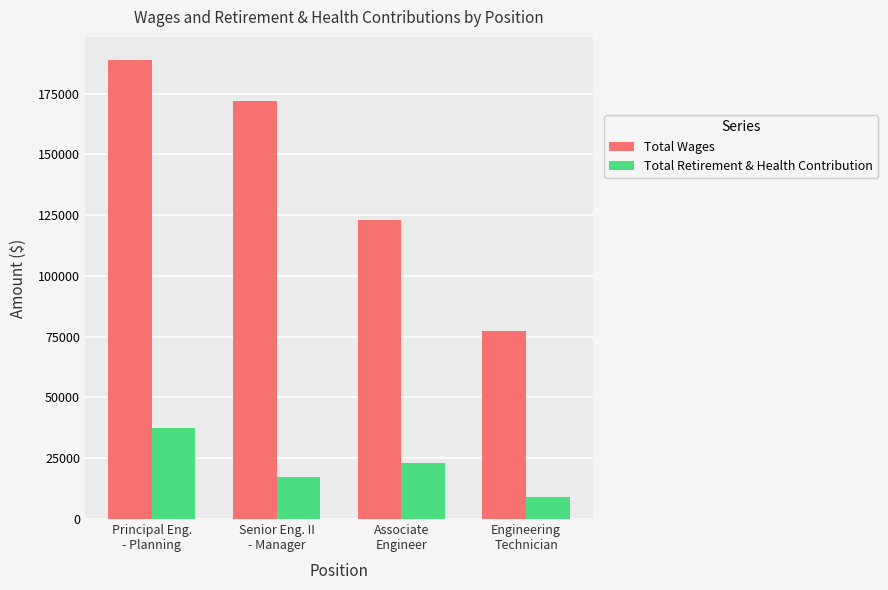

What is the difference between the Total Wages values at Engineering
Technician and Senior Eng. II
- Manager?

94516